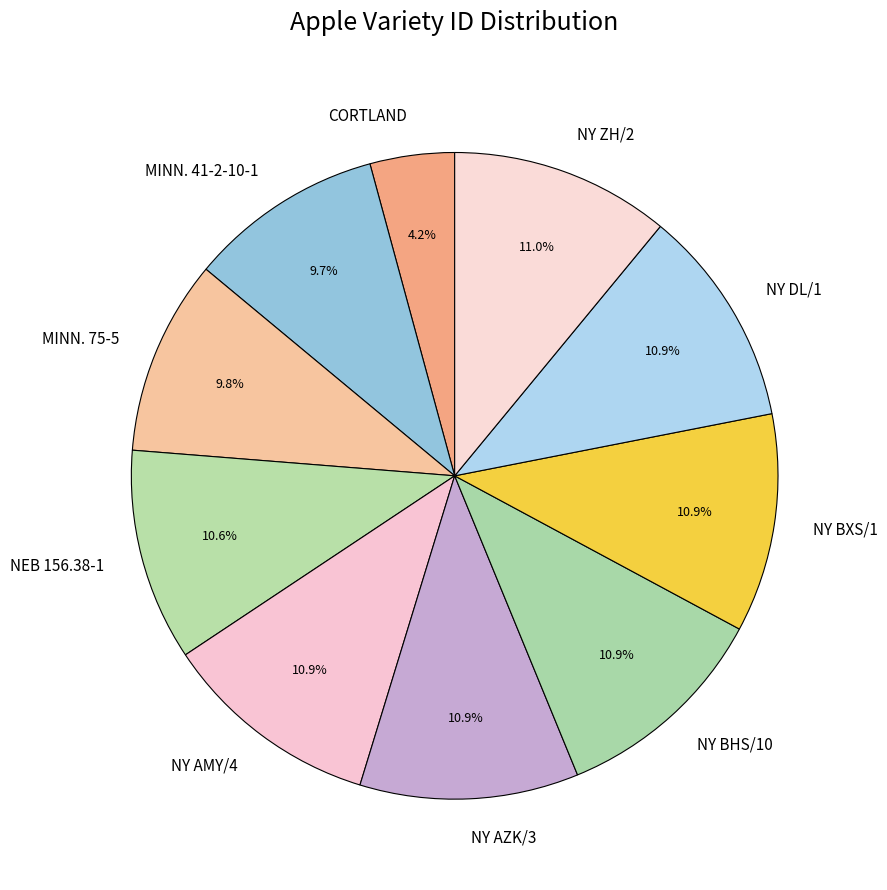

To the nearest percent, what is the combined percentage of NY AZK/3 and NY ZH/2?

22%